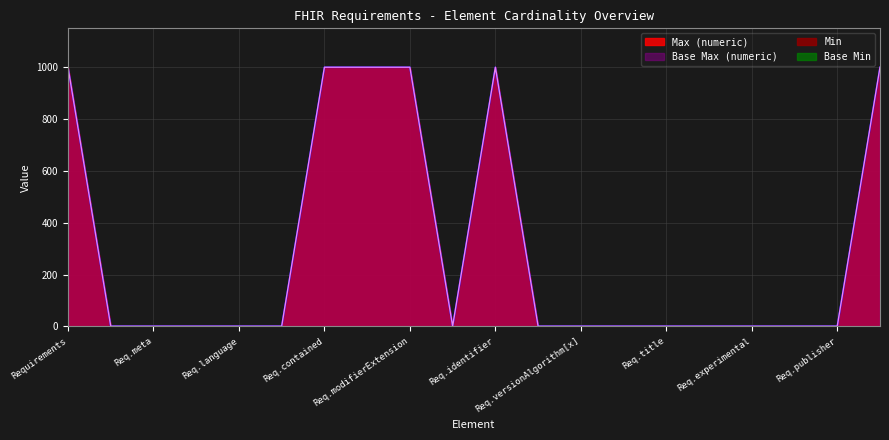

Count the Base Max (numeric) values in the range 1 to 999.

20